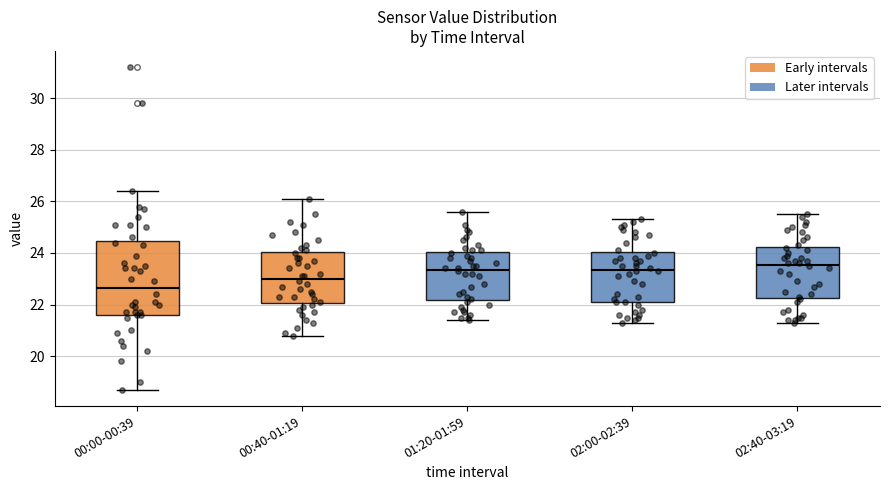

Where is the upper edge of the box for 00:00-00:39 on the y-axis? The values are not printed on the chart, so give them approximately, as read against the axis.

24.4